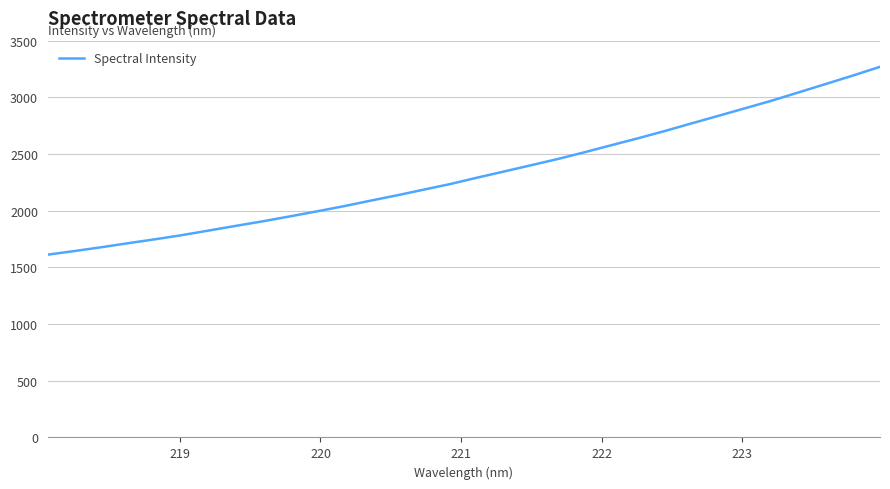

What is the greatest value displayed?

3269.4